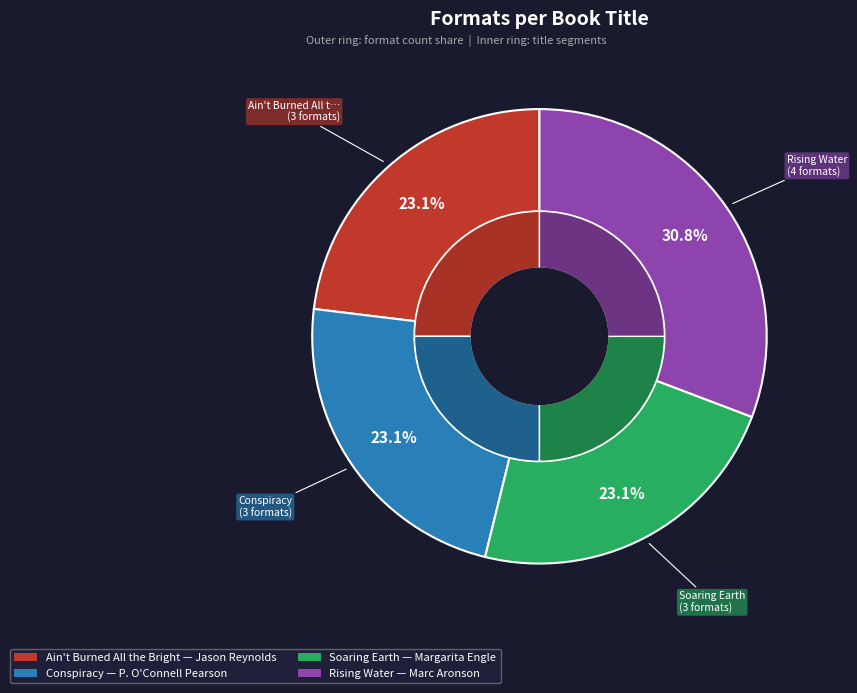

To the nearest percent, what is the difference between the largest and smallest slice percentages?

8%